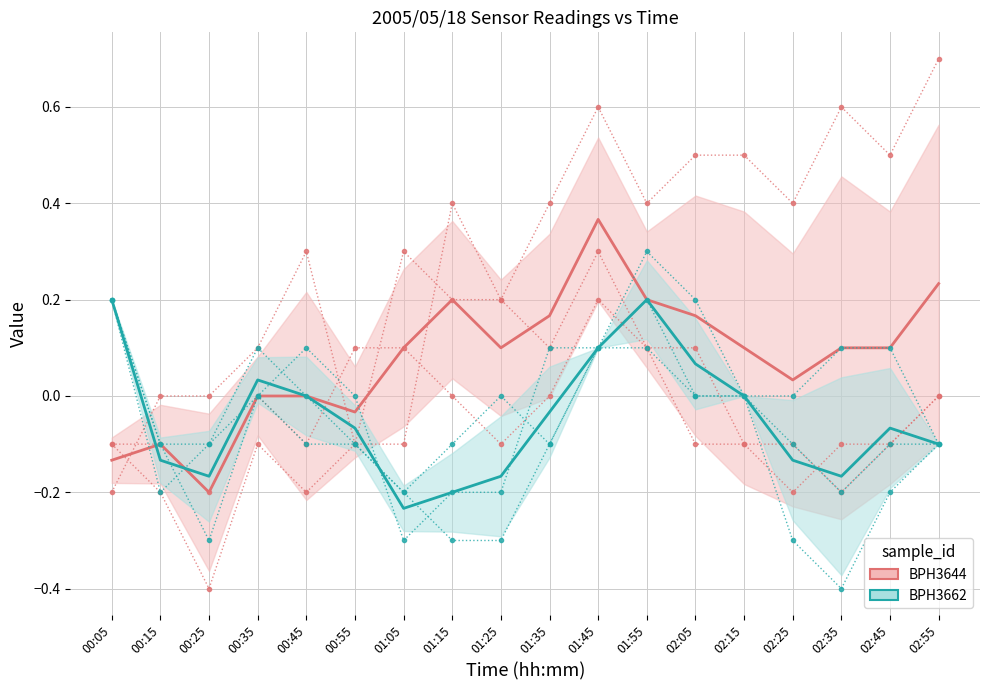

Is this an area chart (filled region under the line)?

No